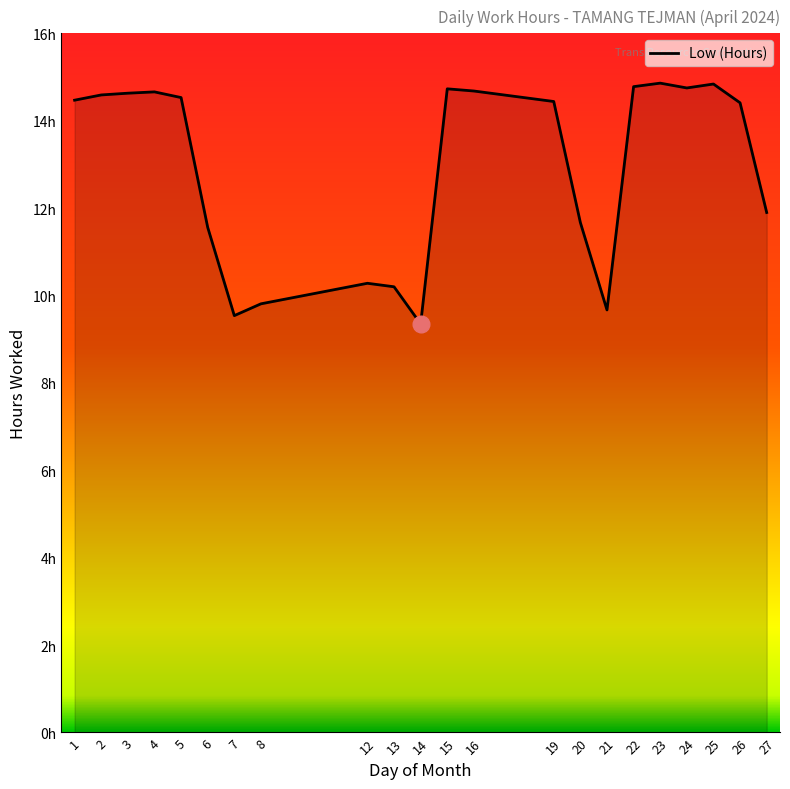

Is this an area chart (filled region under the line)?

Yes